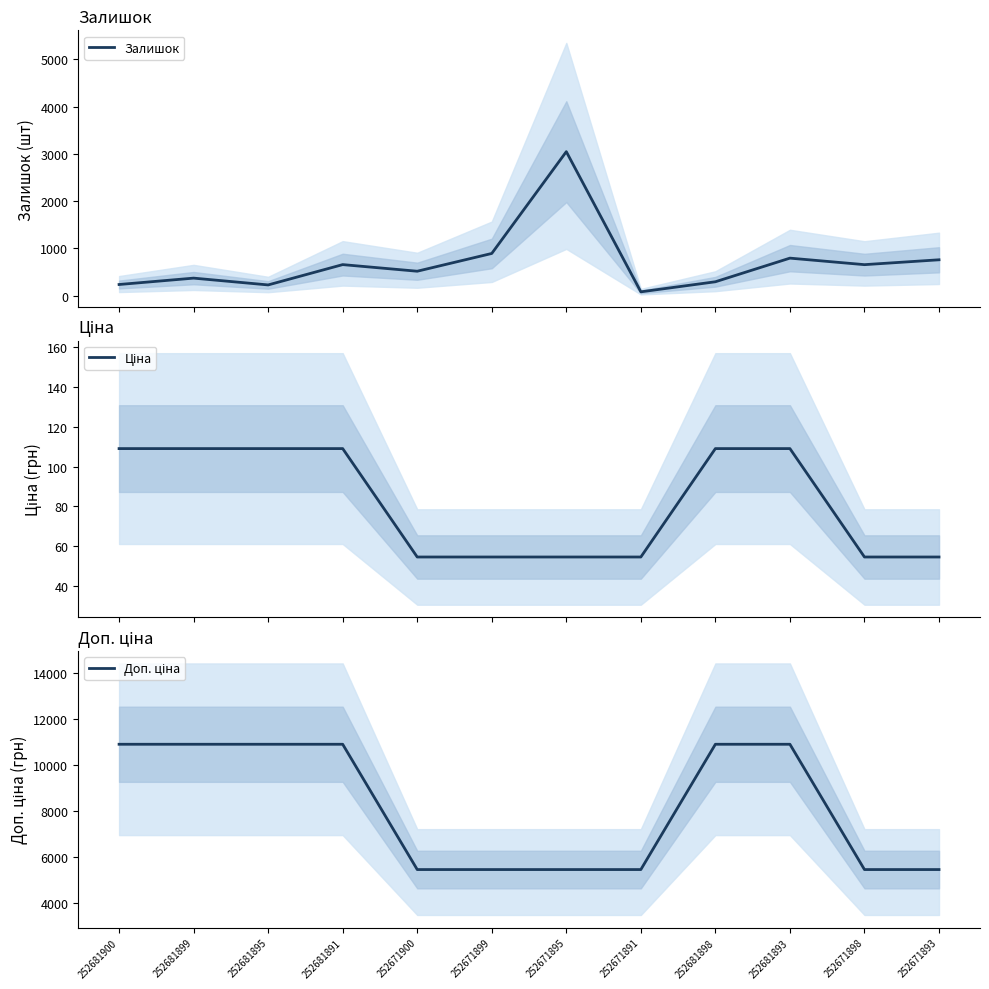

Which series has the largest range (max minus min)?

Доп. ціна